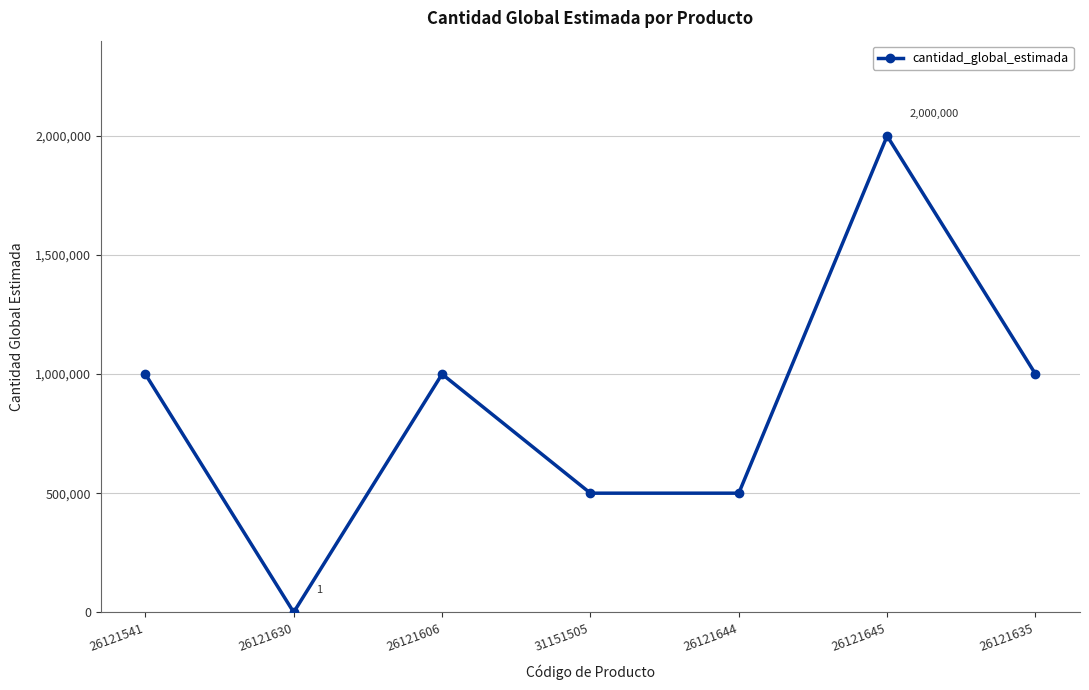

Reading right to left, transcribe all the data shown in this chart.

1000000	2000000	500000	500000	1000000	1	1000000